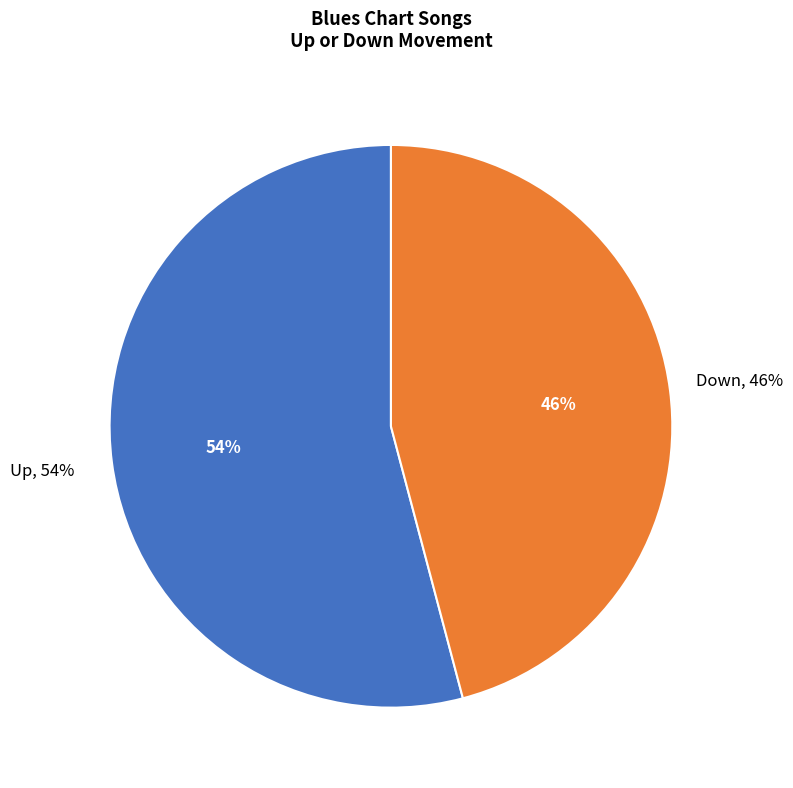

Combined, what portion of the pie is up and down?

100.0%